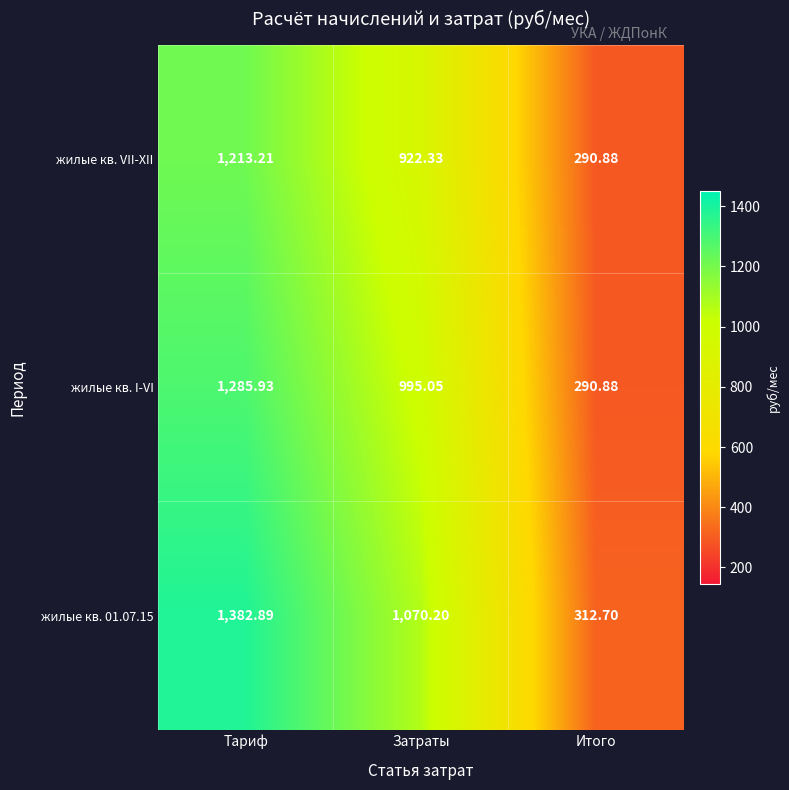

Is the value of жилые кв. VII-XII at Итого greater than the value of жилые кв. I-VI at Тариф?

No